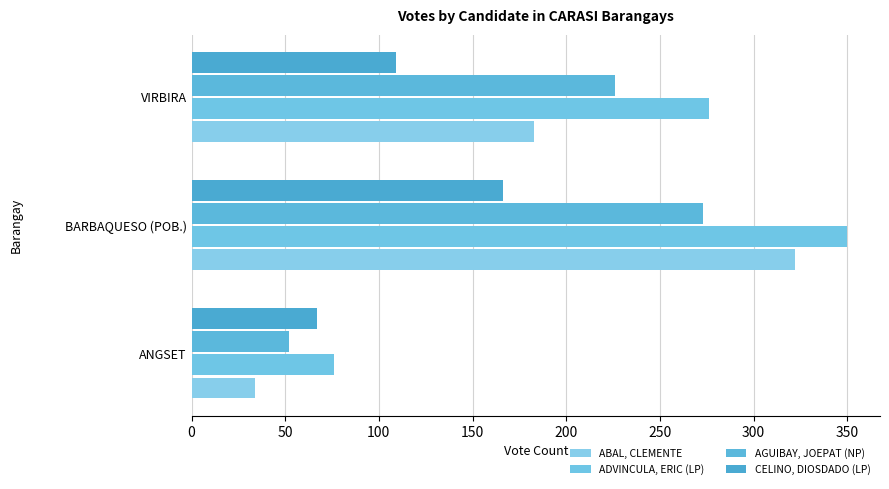

What is the sum of all AGUIBAY, JOEPAT (NP) values?

551